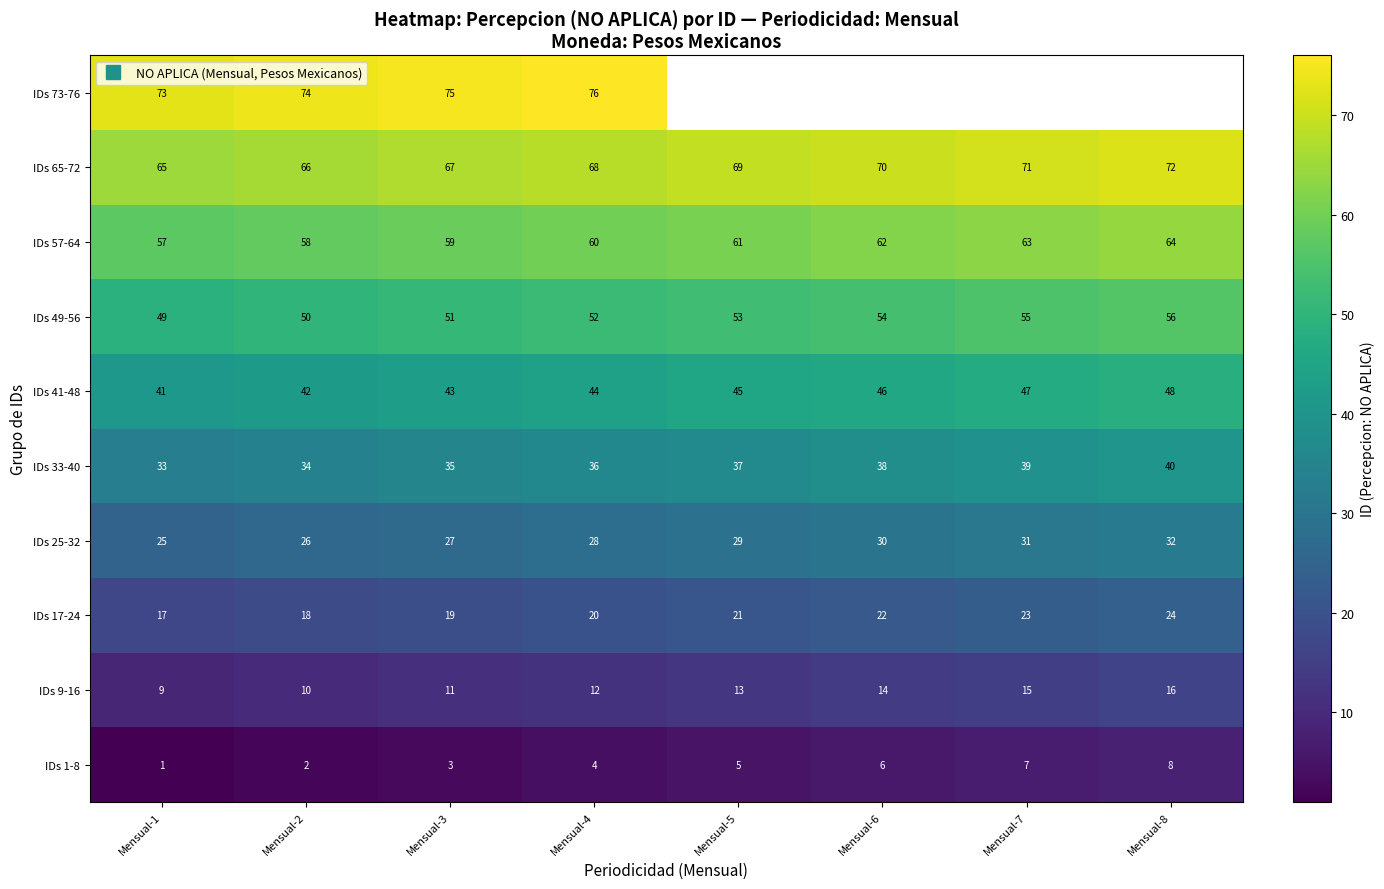

The IDs 41-48 series shows 47.0 at Mensual-7. True or false?

True